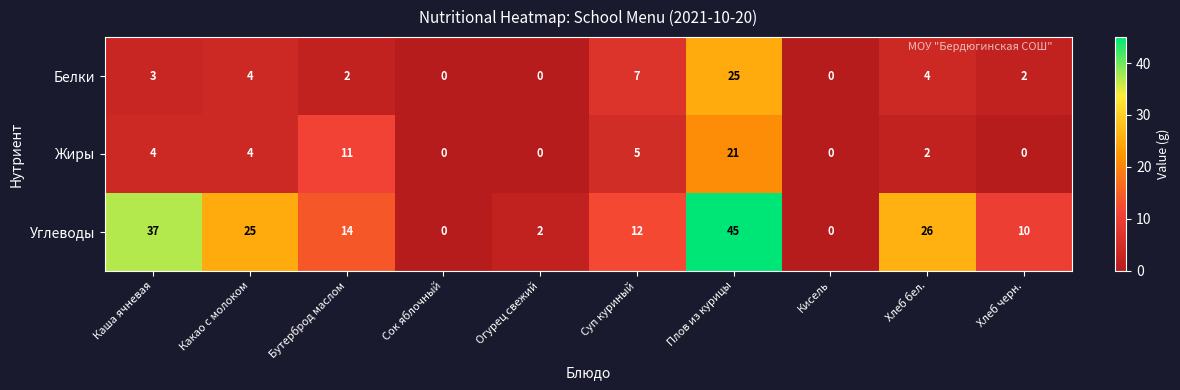

How many positive values does the Жиры series have?

6